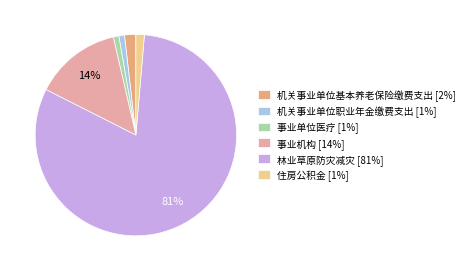

Combined, do 机关事业单位职业年金缴费支出 [1%] and 住房公积金 [1%] account for over 50%?

No